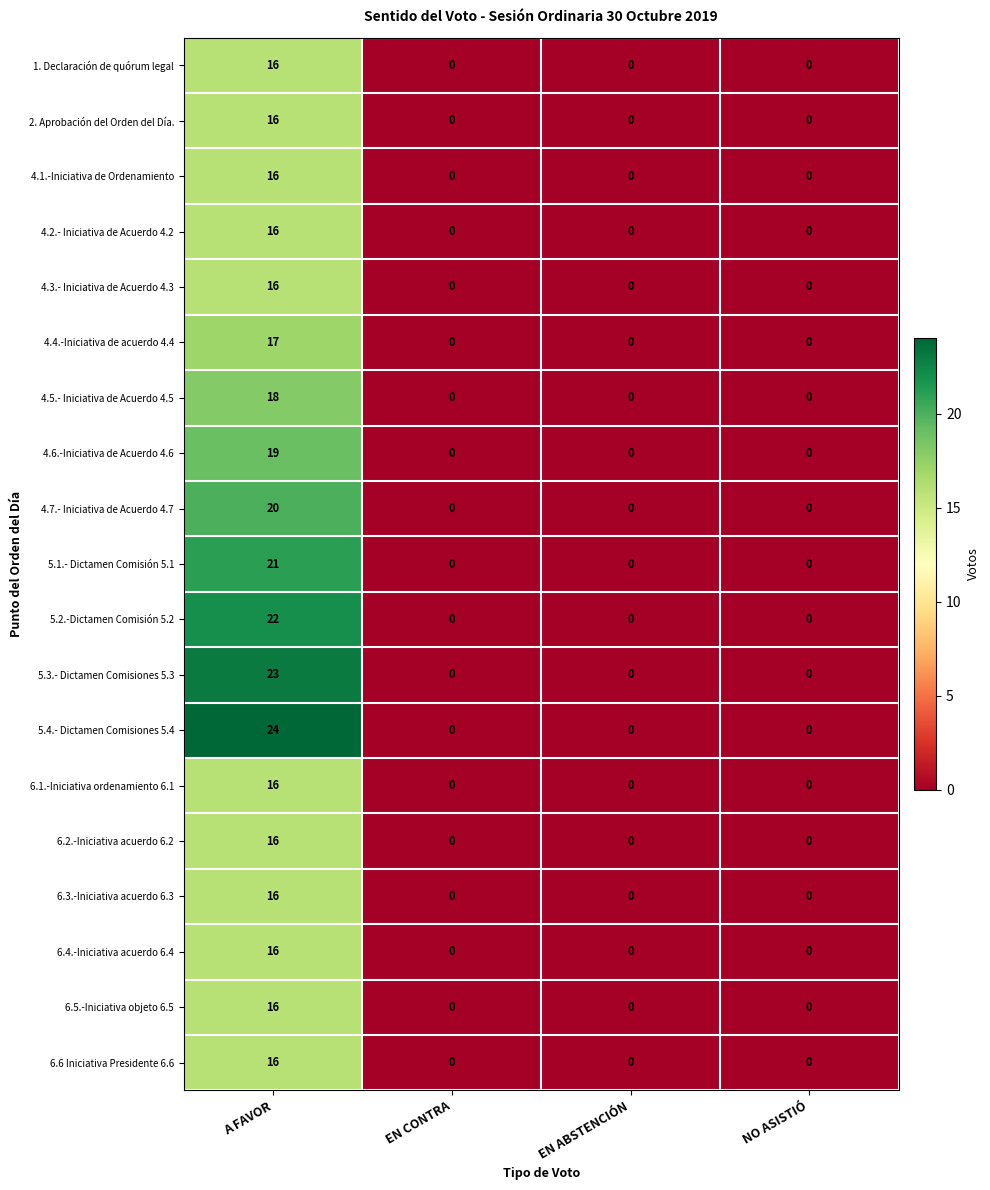

The value of 4.1.-Iniciativa de Ordenamiento at EN CONTRA is -10. True or false?

False